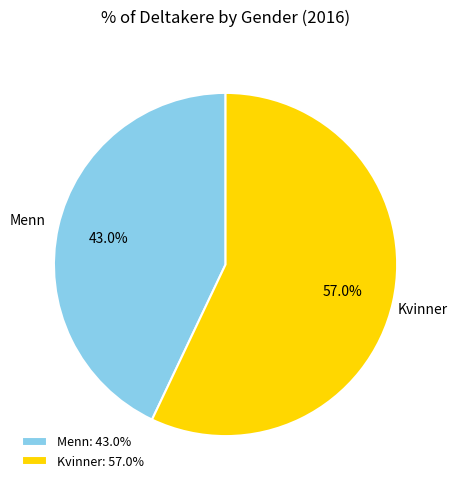

What percentage do Kvinner and Menn together represent?

100.0%